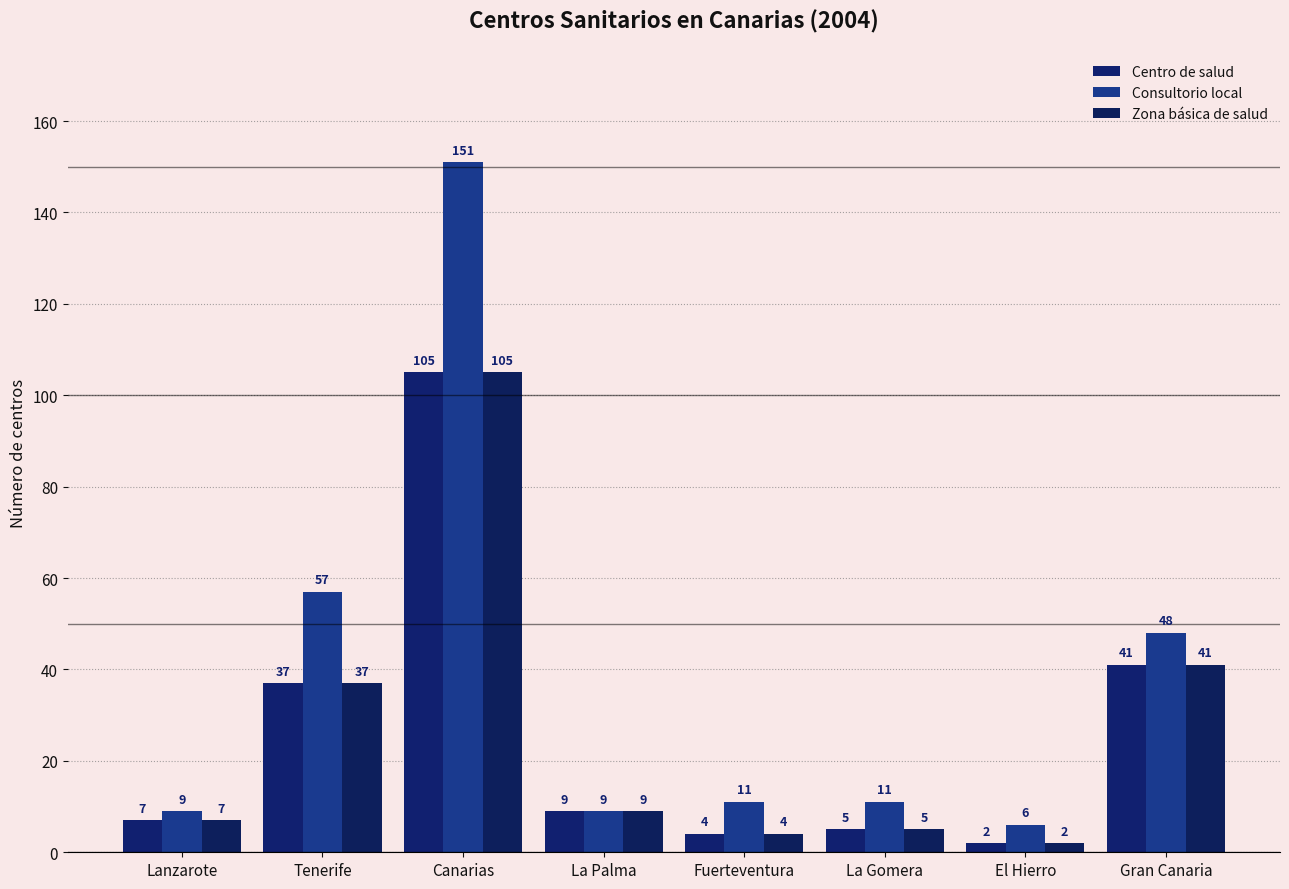

How many series are shown in this chart?

3